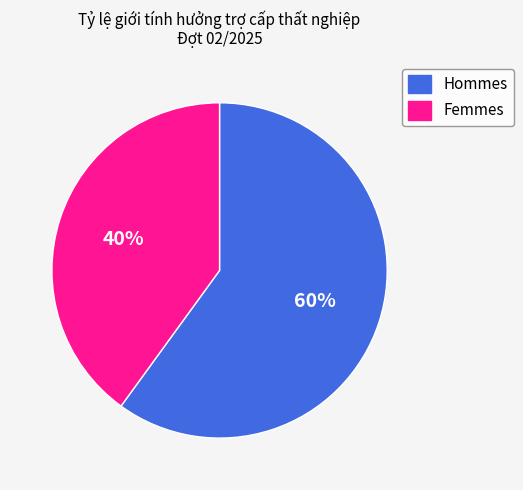

Count the number of slices in the pie.

2